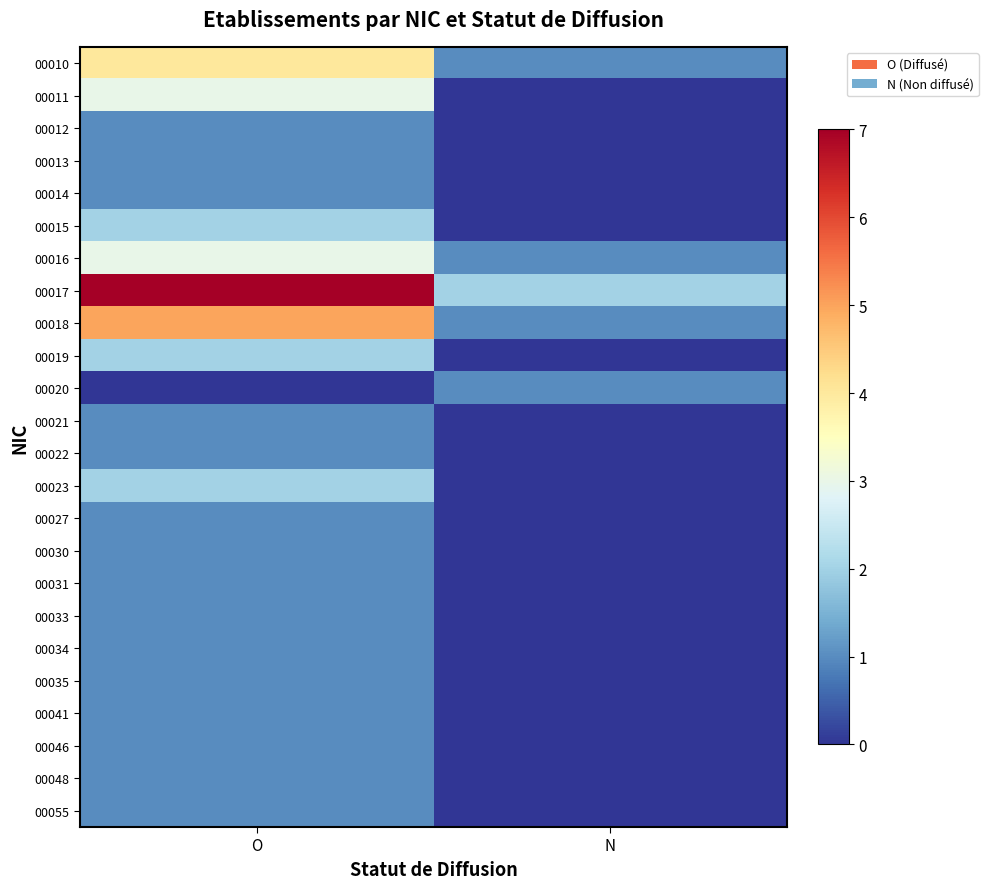

Which series has the largest range (max minus min)?

00017